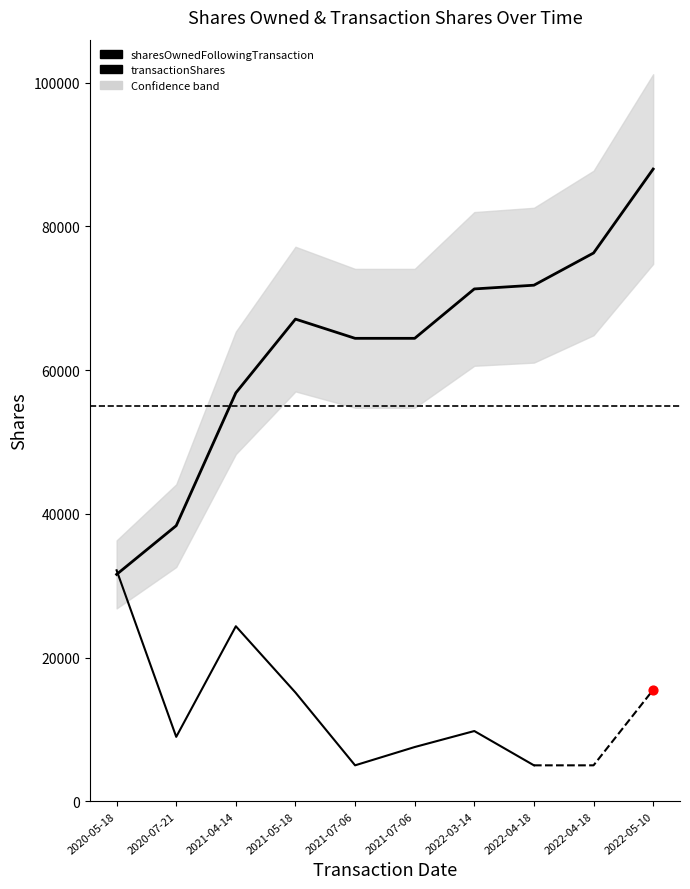

Which has a higher value, 2021-07-06 or 2022-03-14?

2022-03-14